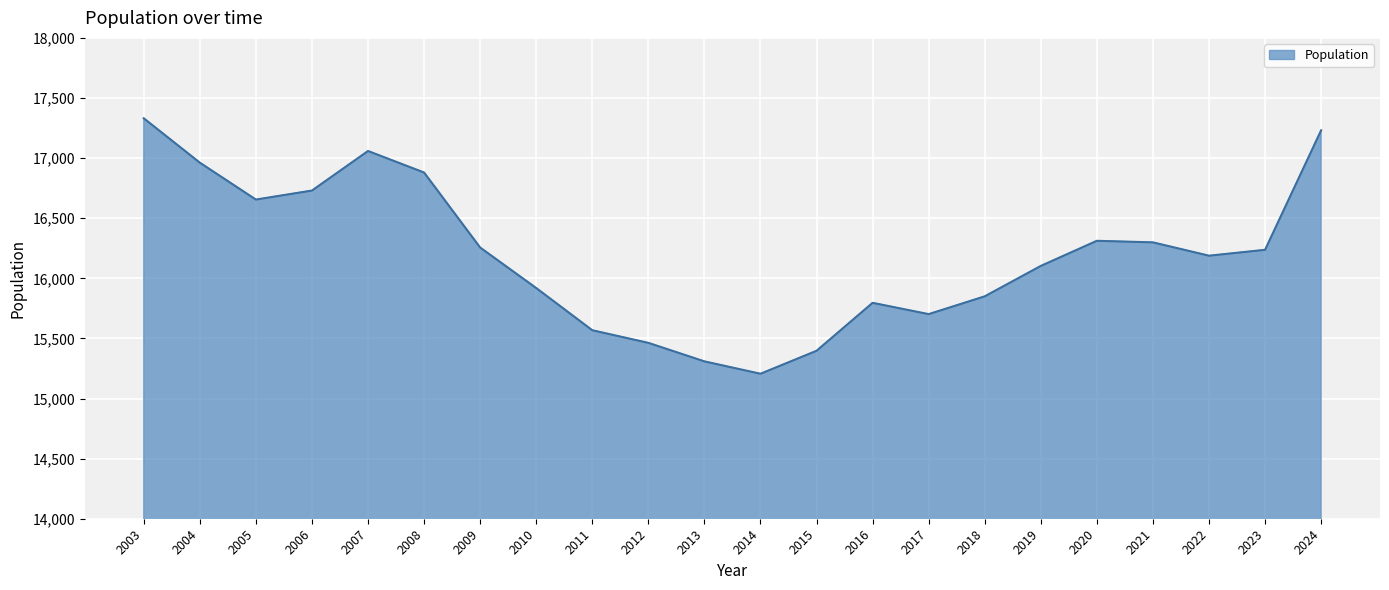

What is the change in value from 2020 to 2024?

+919